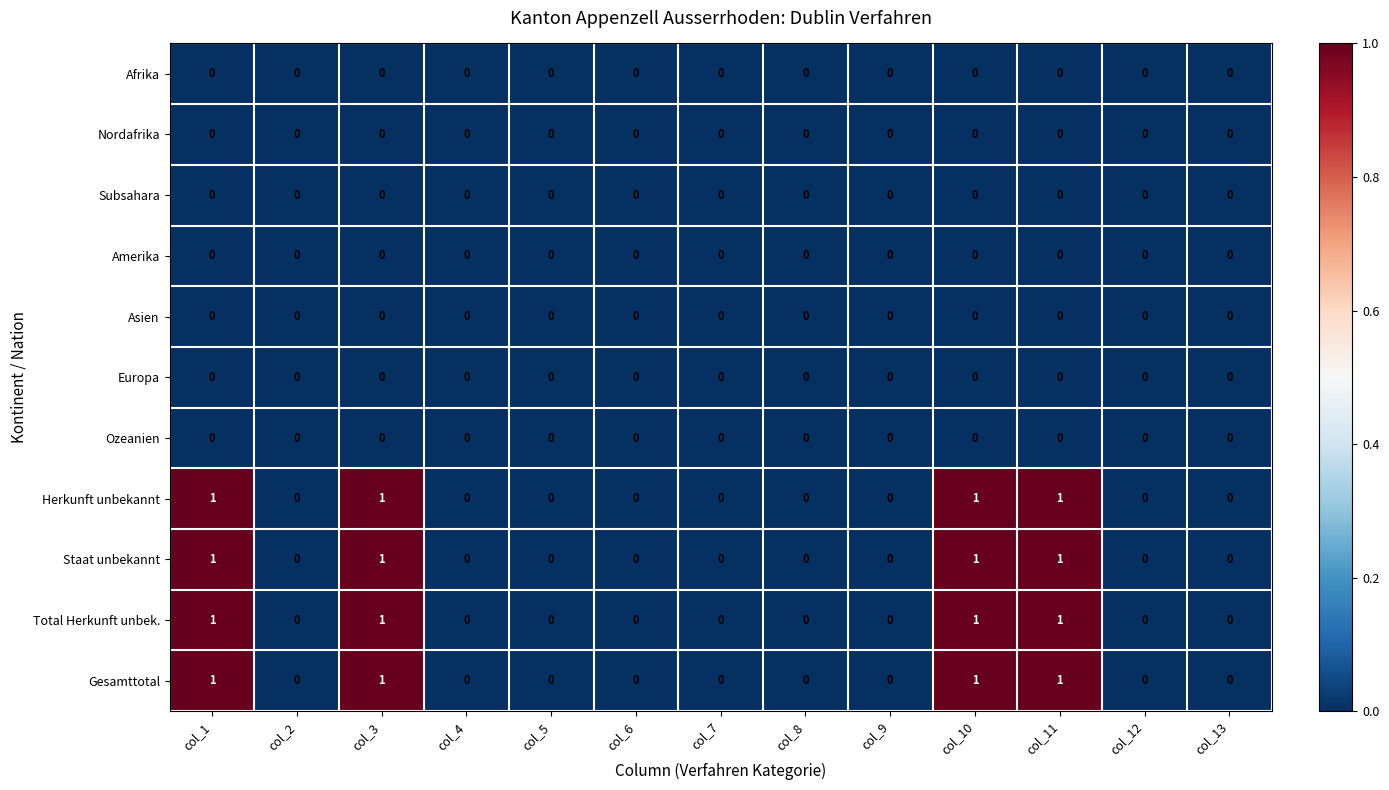

What is the total value across all series at col_11?

4